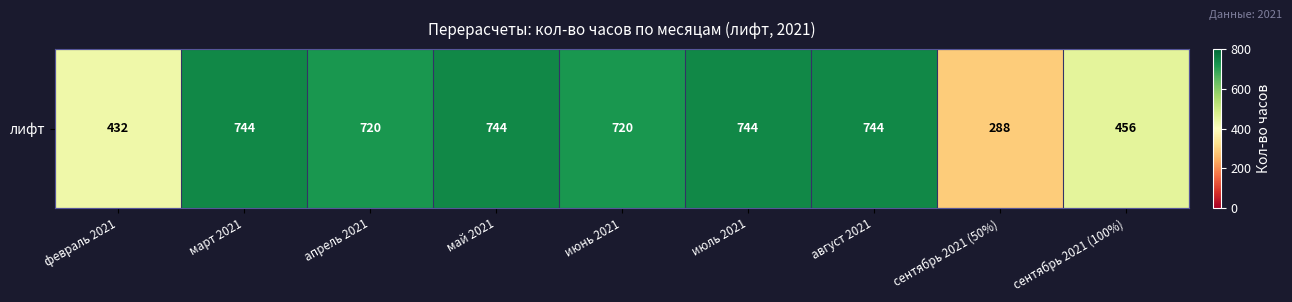

Approximately how many times larger is the value at сентябрь 2021 (50%) compared to июнь 2021?

0.4